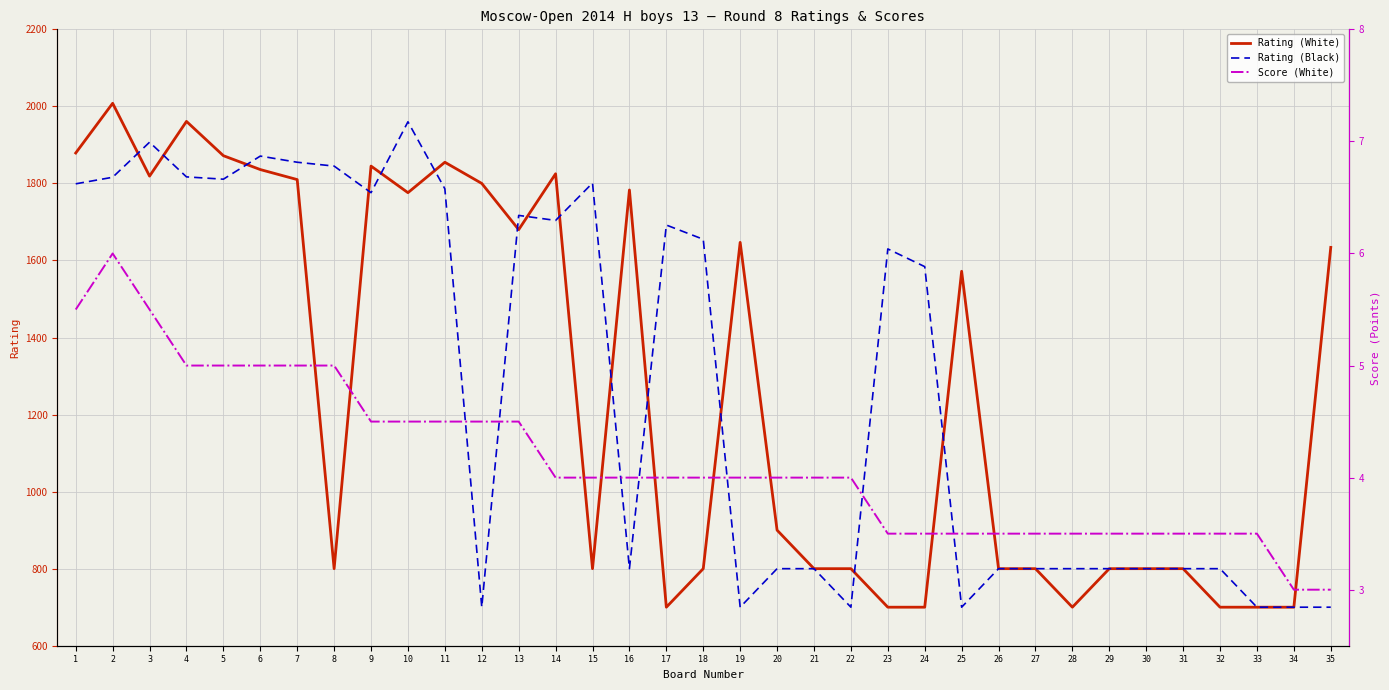

How many values in the Rating (Black) series are below 1584?

17